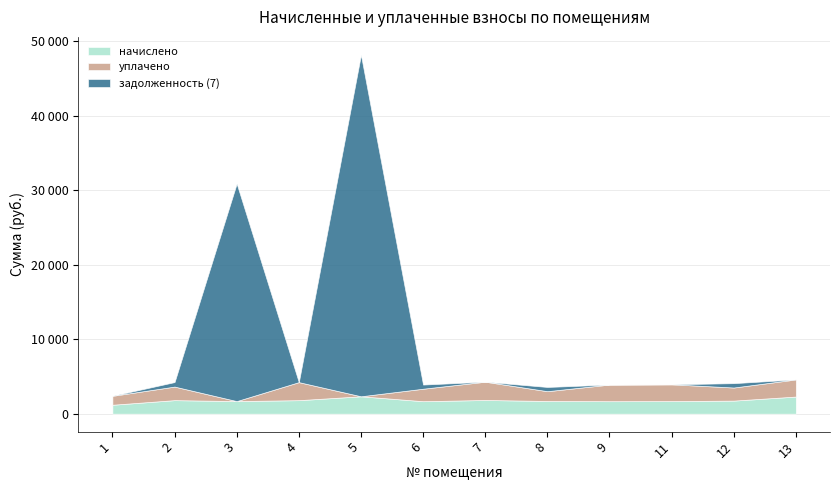

The value of начислено at 12 is 1756.0. True or false?

True